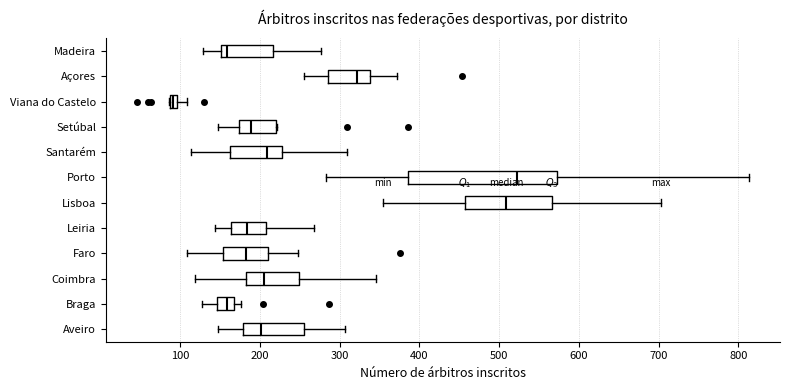

Comparing the boxes themselves (not the whiskers), which one is the widest?

Porto